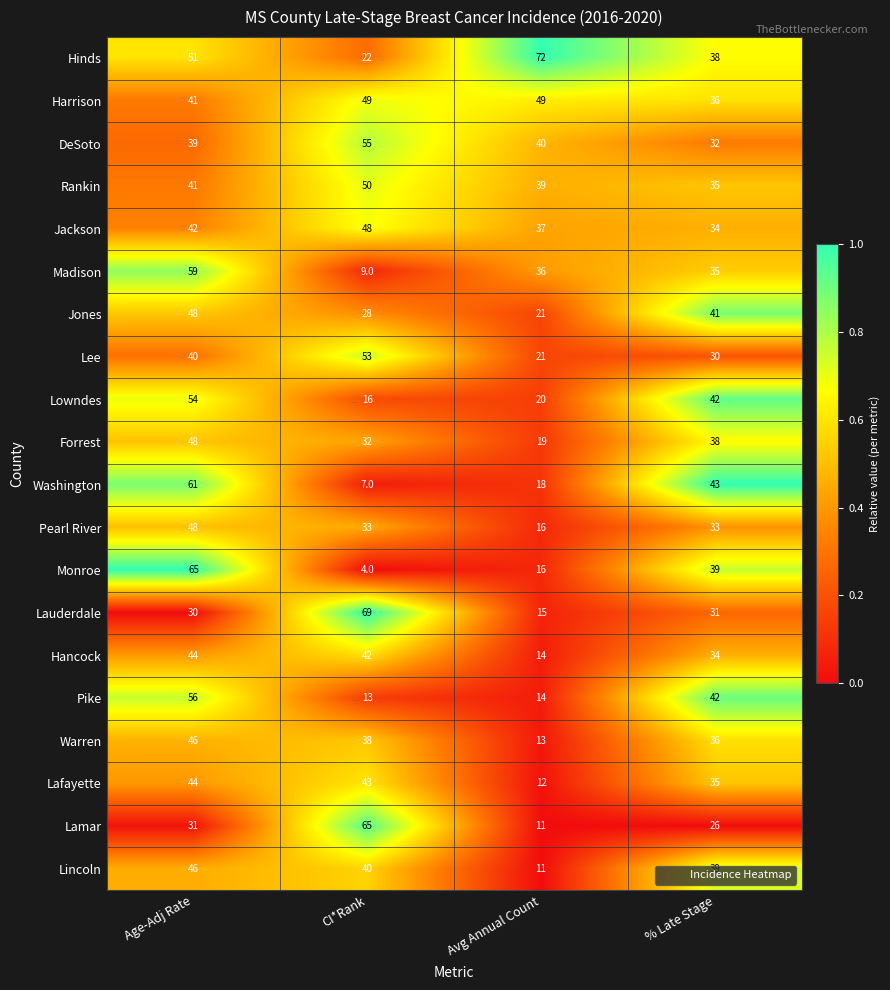

How many data points does each series have?

4